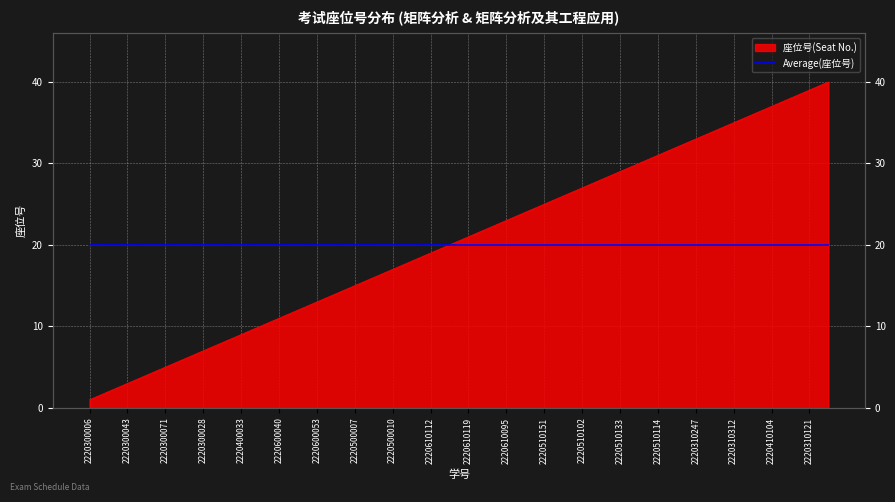

List the labels in order of value, smallest first.

2220300006, 2220300042, 2220300043, 2220300063, 2220300071, 2220300019, 2220300028, 2220300030, 2220400033, 2220600070, 2220600040, 2220600052, 2220600053, 2220400049, 2220500007, 2220500008, 2220500010, 2220610188, 2220610112, 2220610115, 2220610119, 2220610092, 2220610095, 2220610165, 2220510151, 2220410148, 2220510102, 2220510132, 2220510133, 2220510143, 2220510114, 2220510123, 2220310247, 2220310264, 2220310312, 2220310232, 2220410104, 2220310166, 2220310121, 2220310140